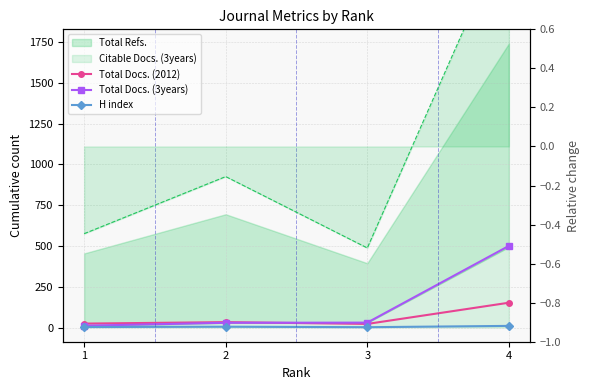

What is the total value across all series at 2?

67